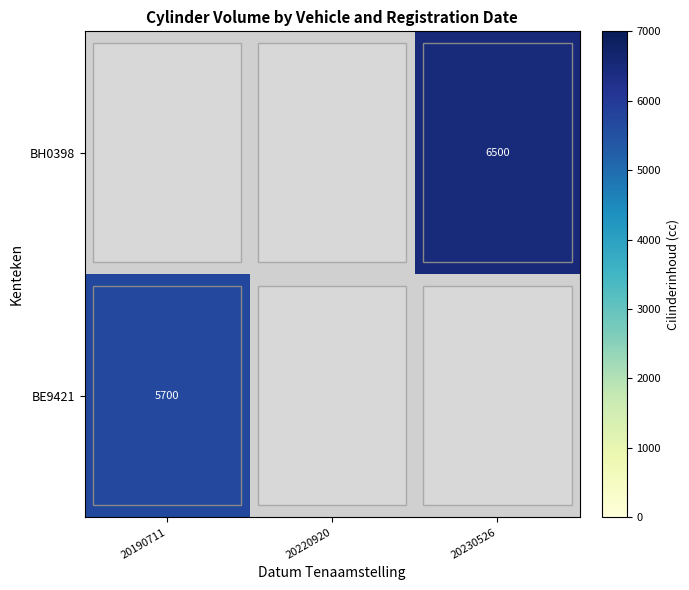

True or false: BE9421 has a value of 5700 at 20190711.

True